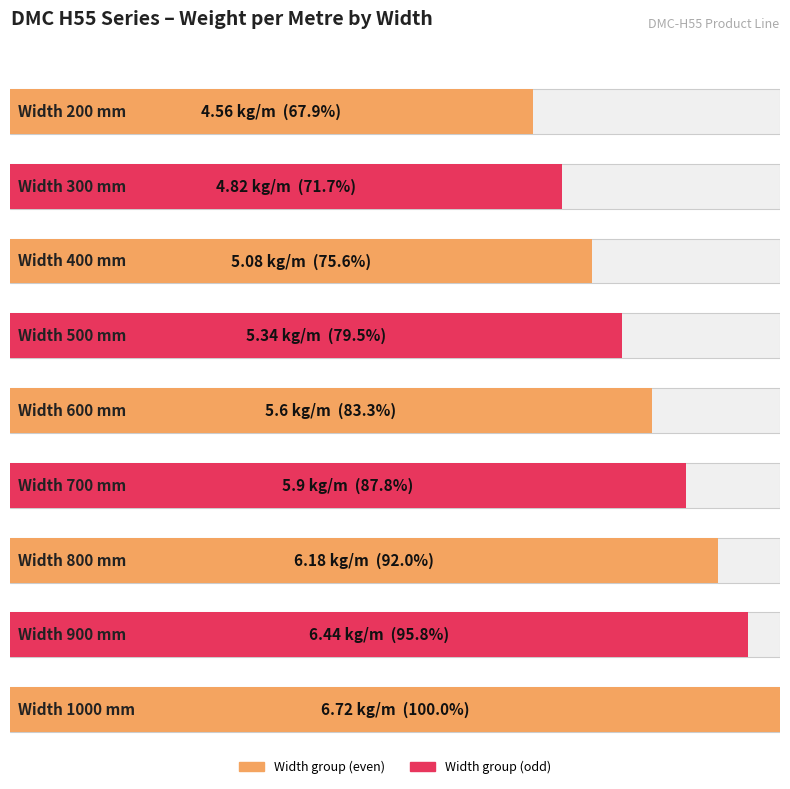

True or false: Sirka a [mm] has a value of 970.8 at 700.

False